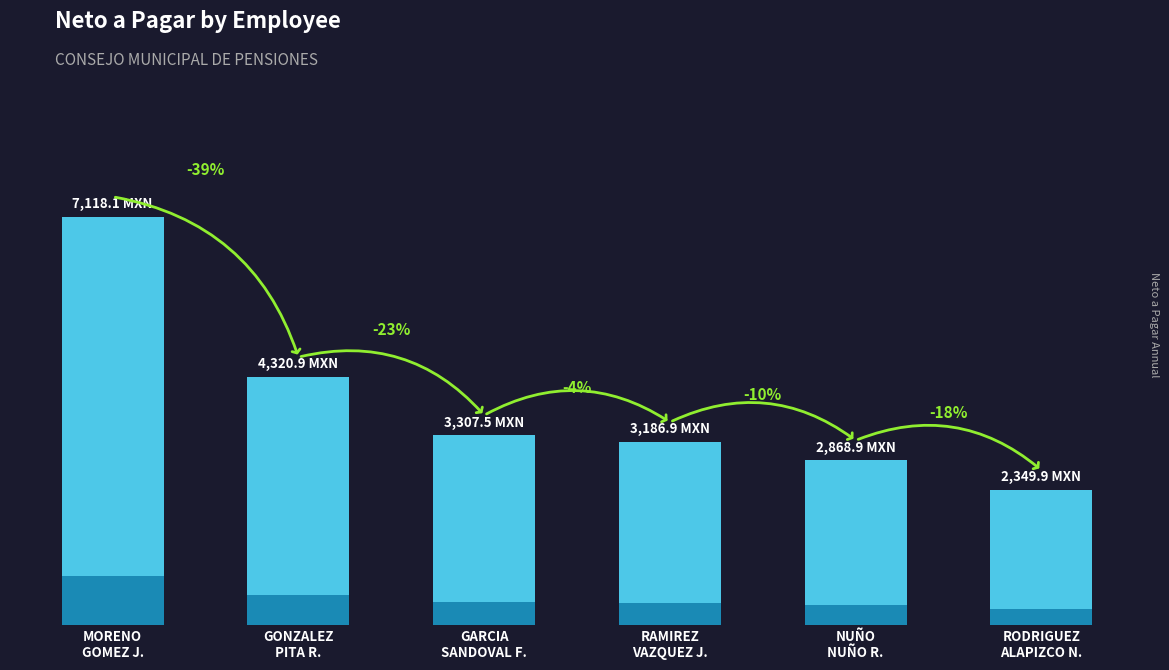

Does the chart contain any negative values?

No